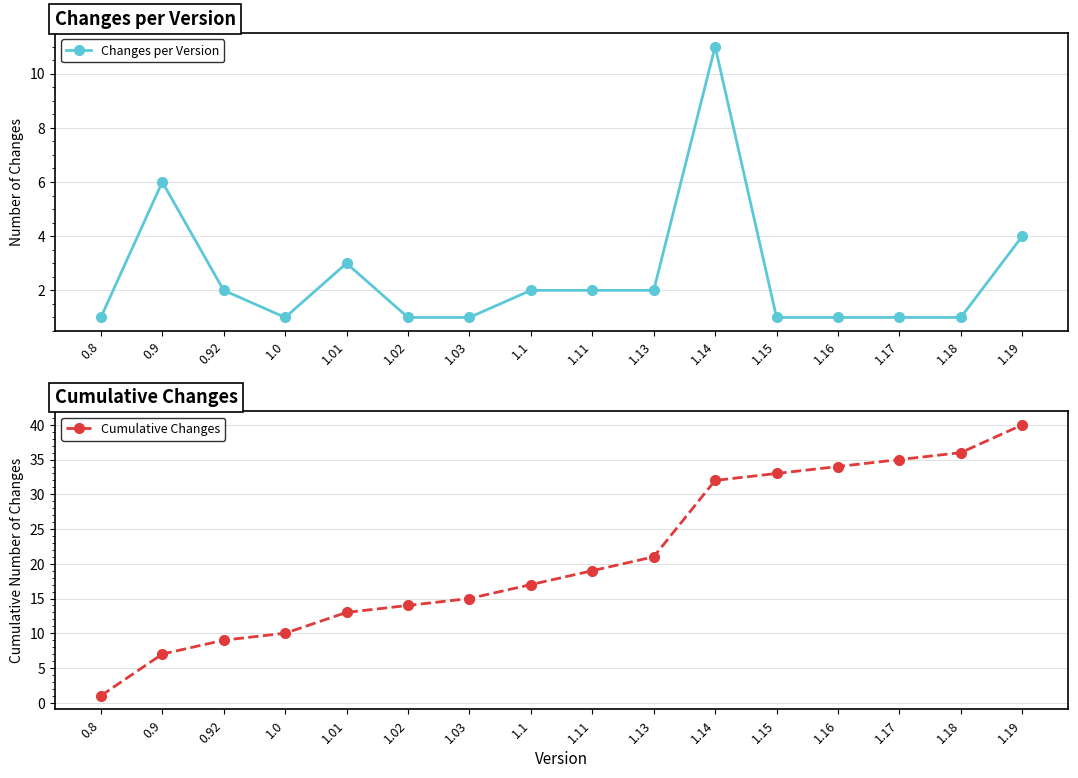

How many interior local peaks does the Changes per Version series have?

3